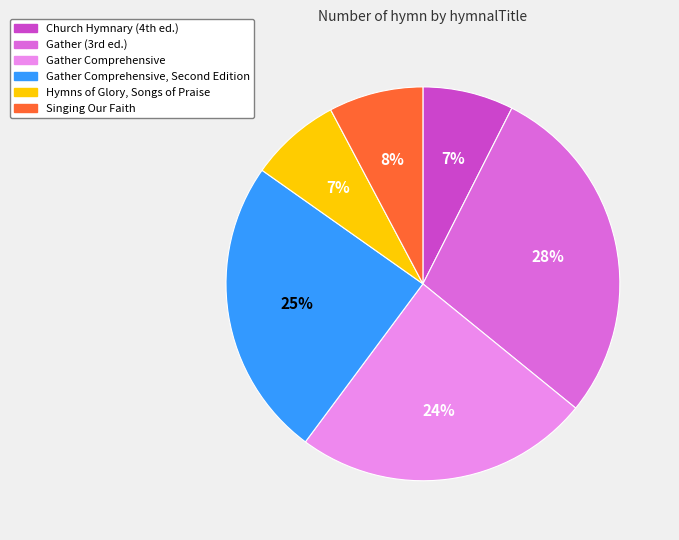

To the nearest percent, what is the difference between the largest and smallest slice percentages?

21%